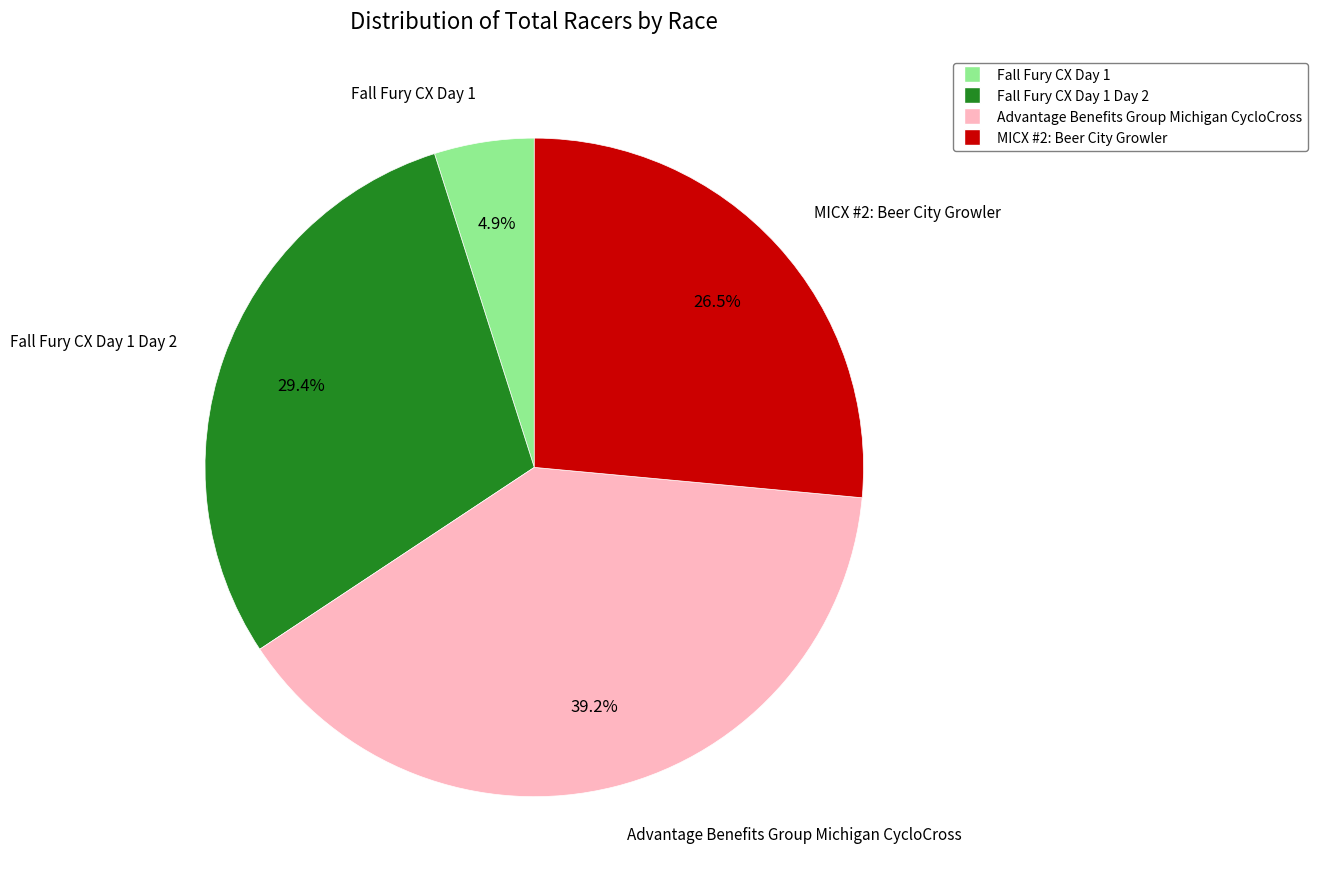

Does any single category account for the majority?

No